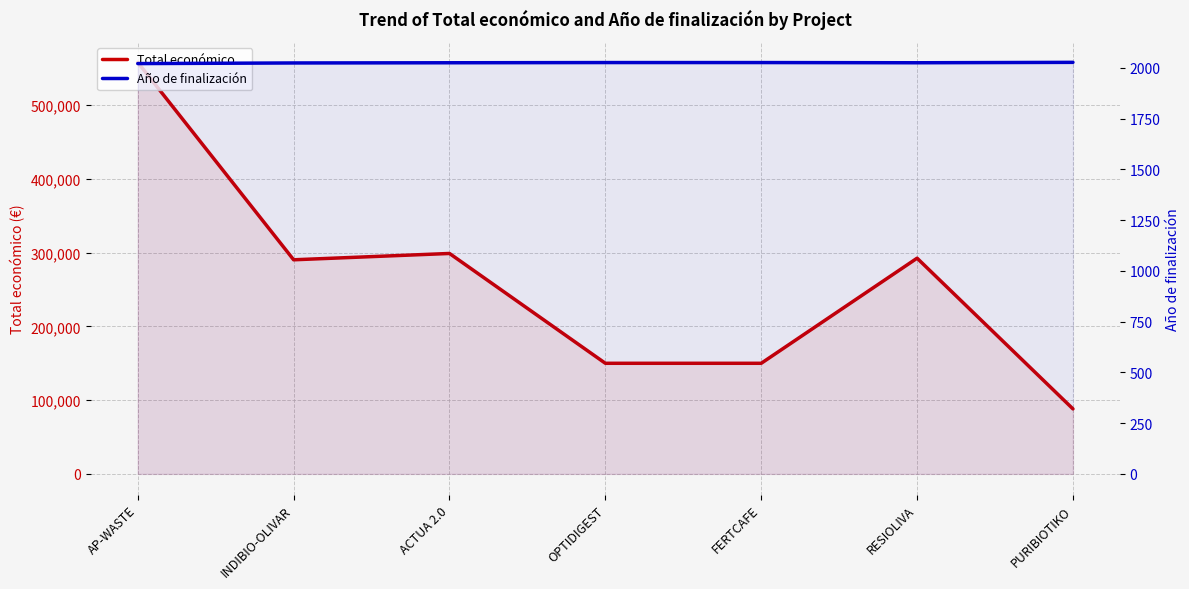

How many lines are shown in the chart?

2